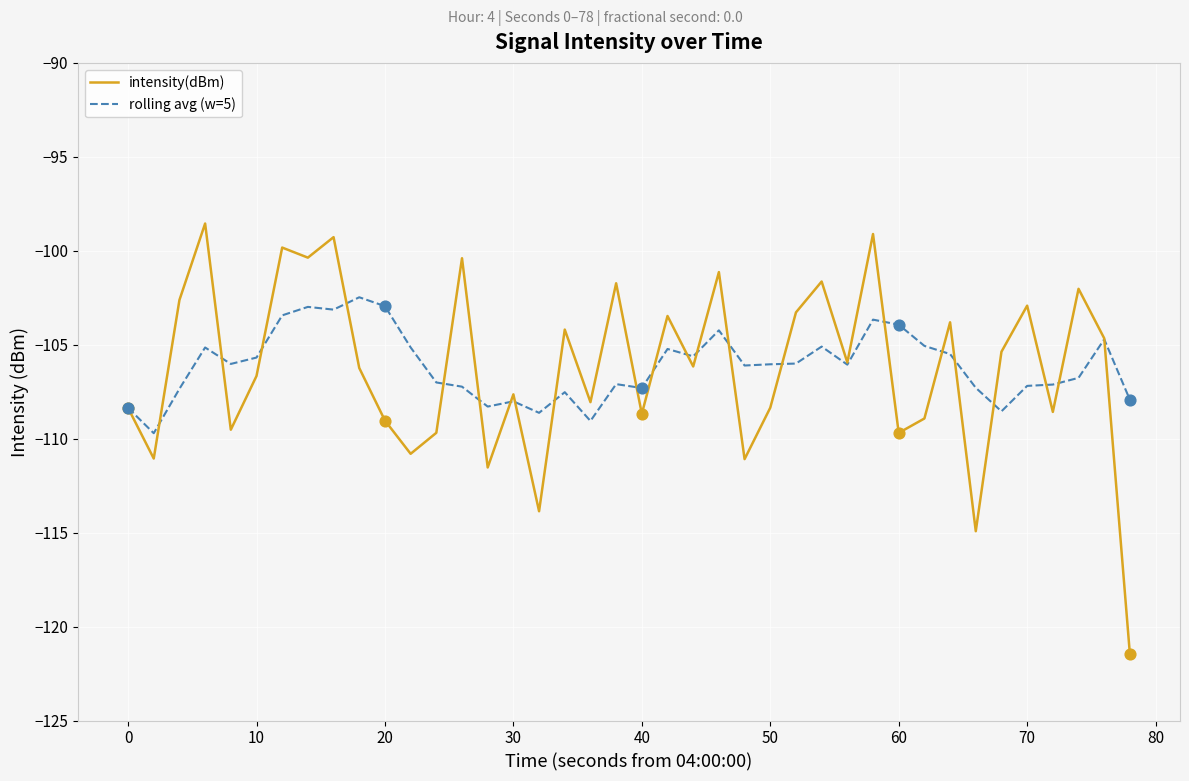

List the series in order of their peak value, highest first.

intensity(dBm), rolling avg (w=5)